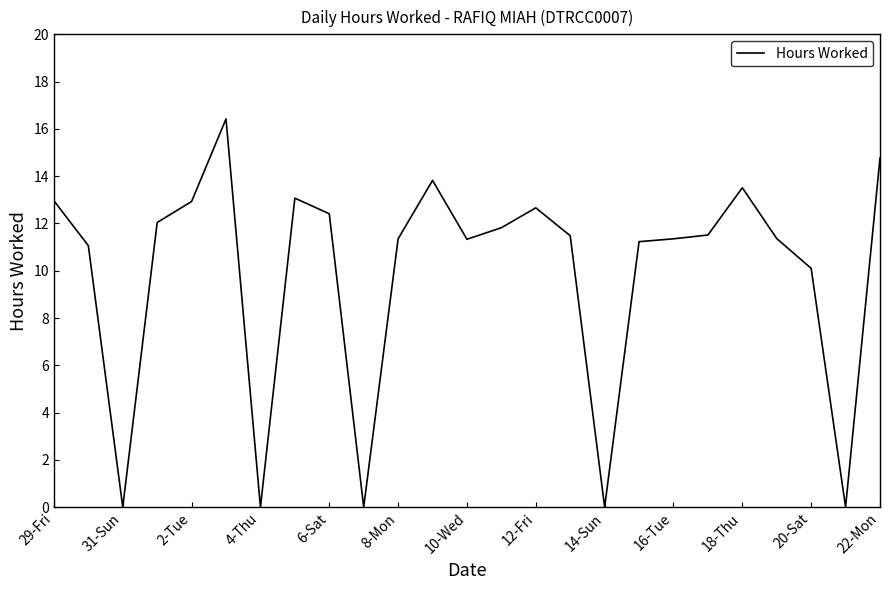

What is the greatest value displayed?

16.4